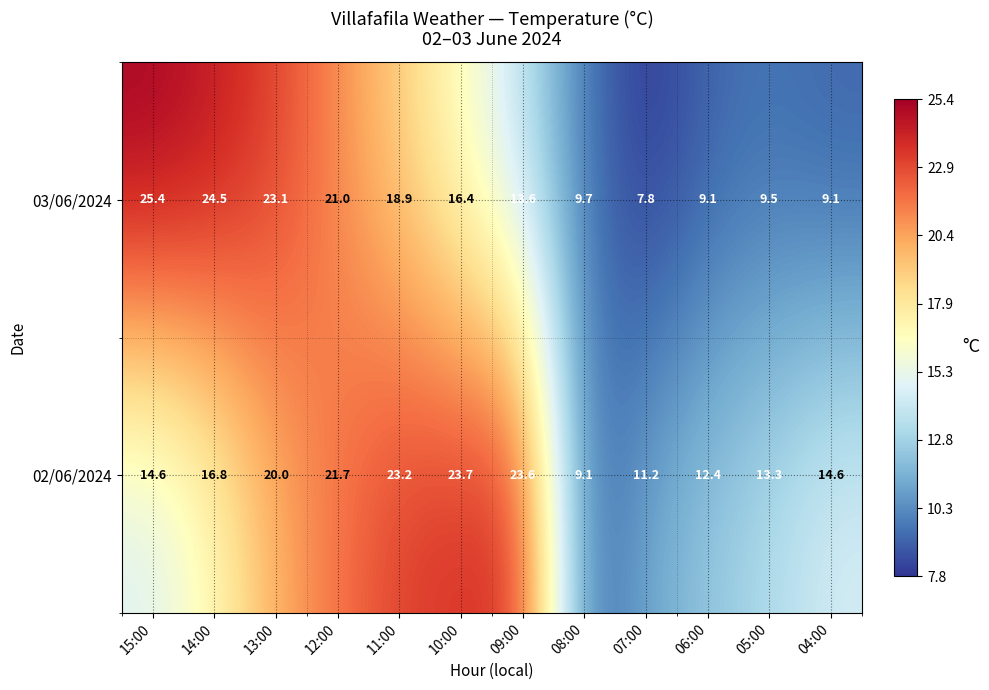

Which series has the widest spread of values?

03/06/2024